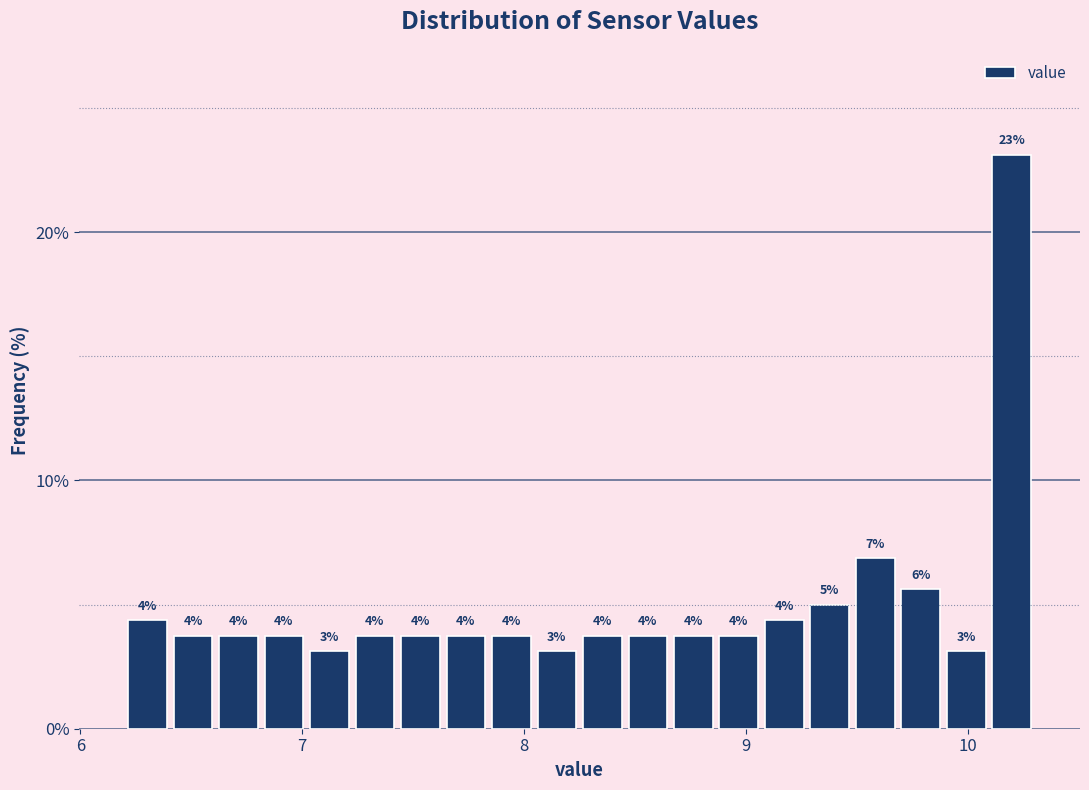

Read against the x-axis, roughly where is the centre of the tallest bar?

10.2